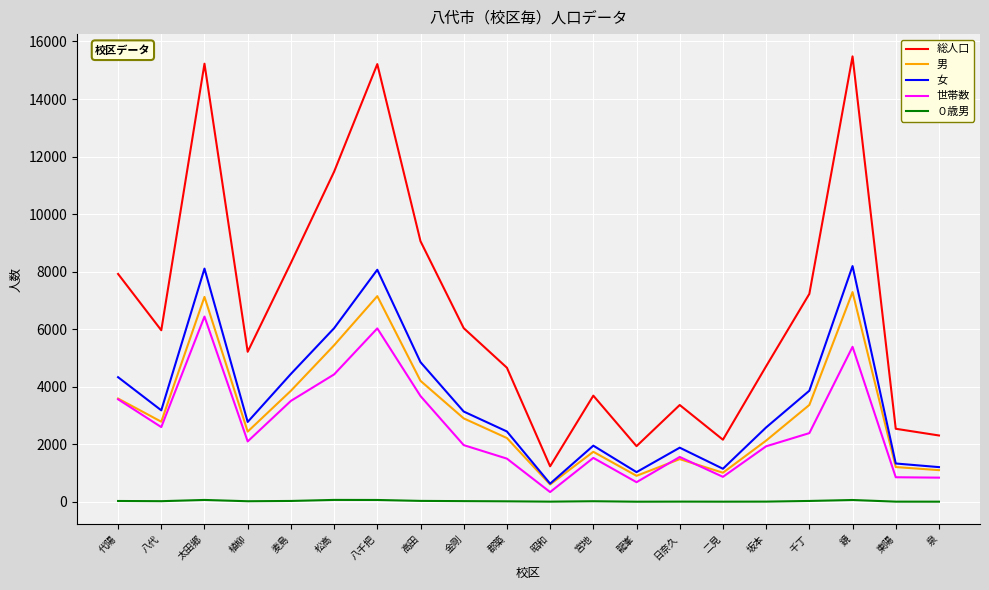

What is the difference between the maximum and second lowest values in the 総人口 series?

13548